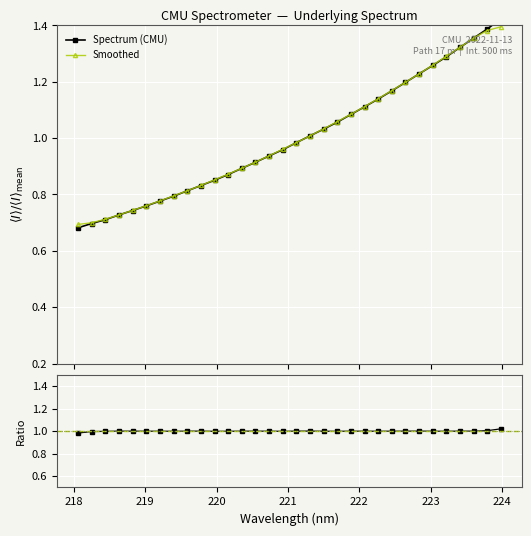

Is it true that Data / Smooth equals 0.5 at 17?

False